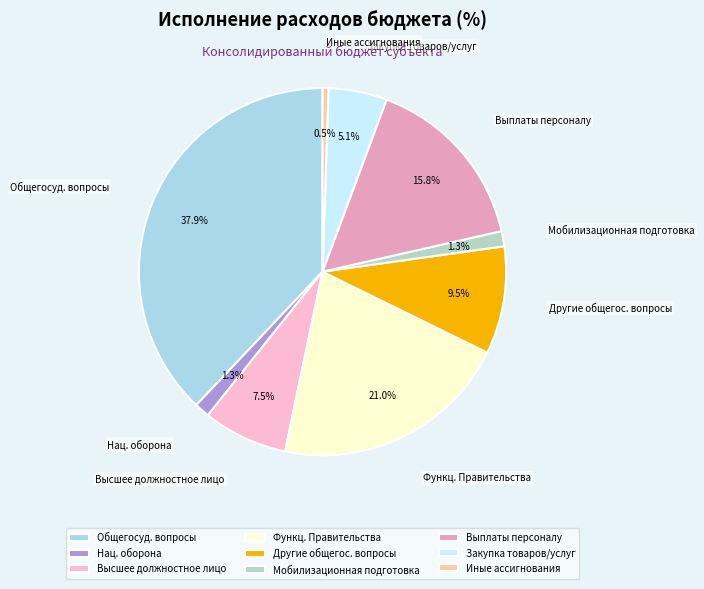

Between Общегосуд. вопросы and Иные ассигнования, which is larger?

Общегосуд. вопросы